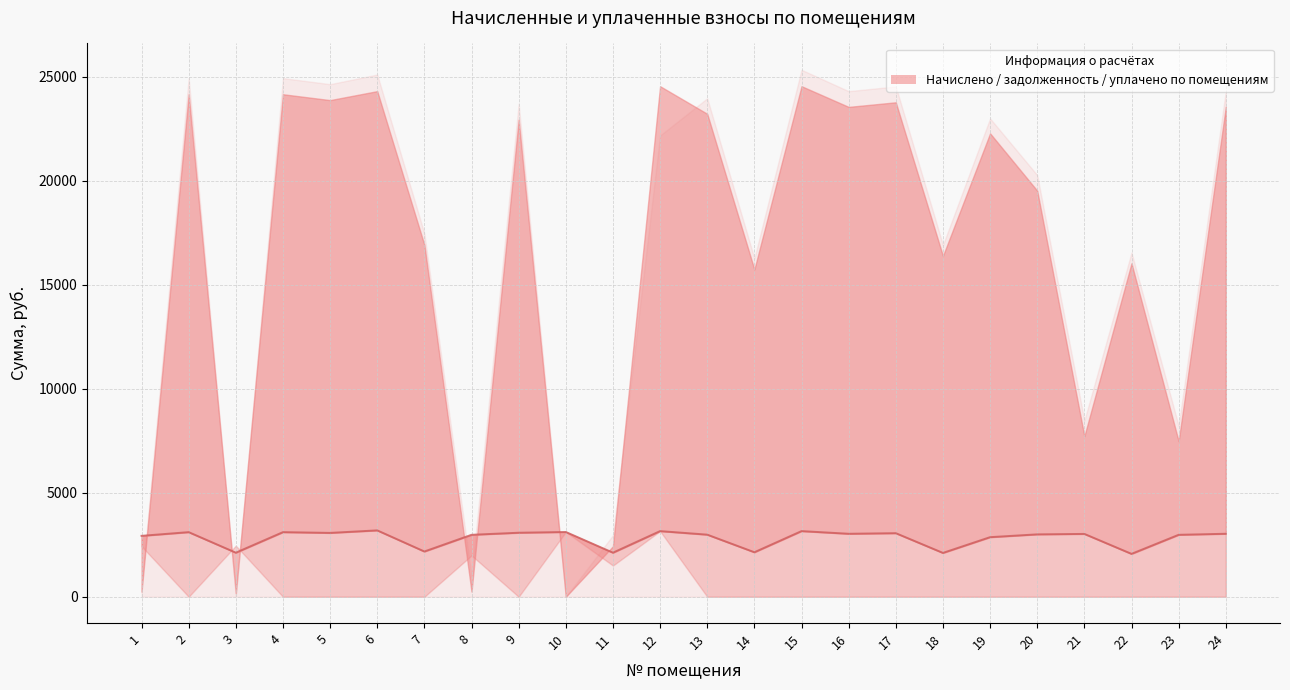

What is the value of the 2nd point from the left?

3104.4